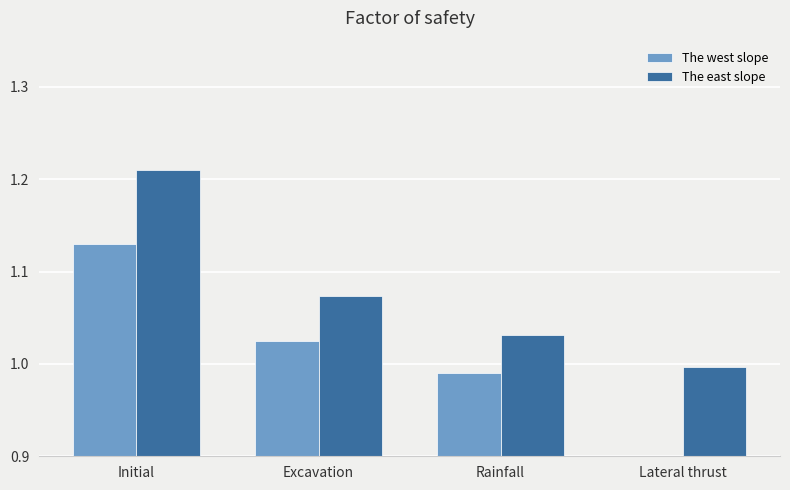

What is the value of the The east slope bar at the 2nd from the left?

1.1